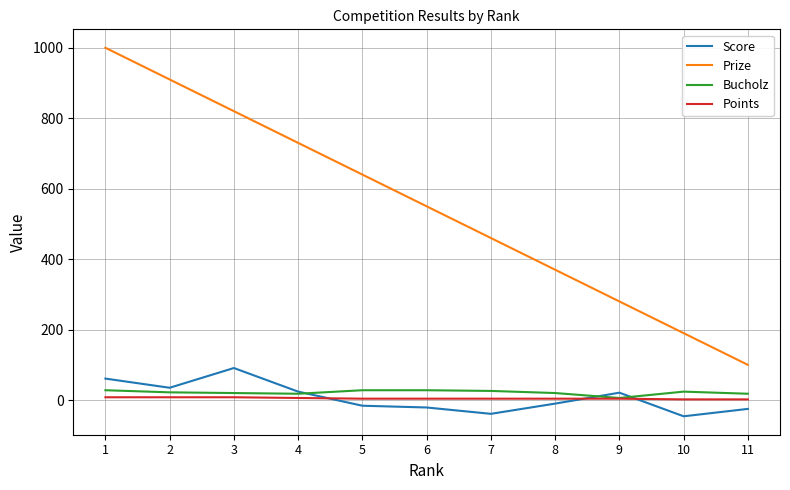

Which series has the widest spread of values?

Prize